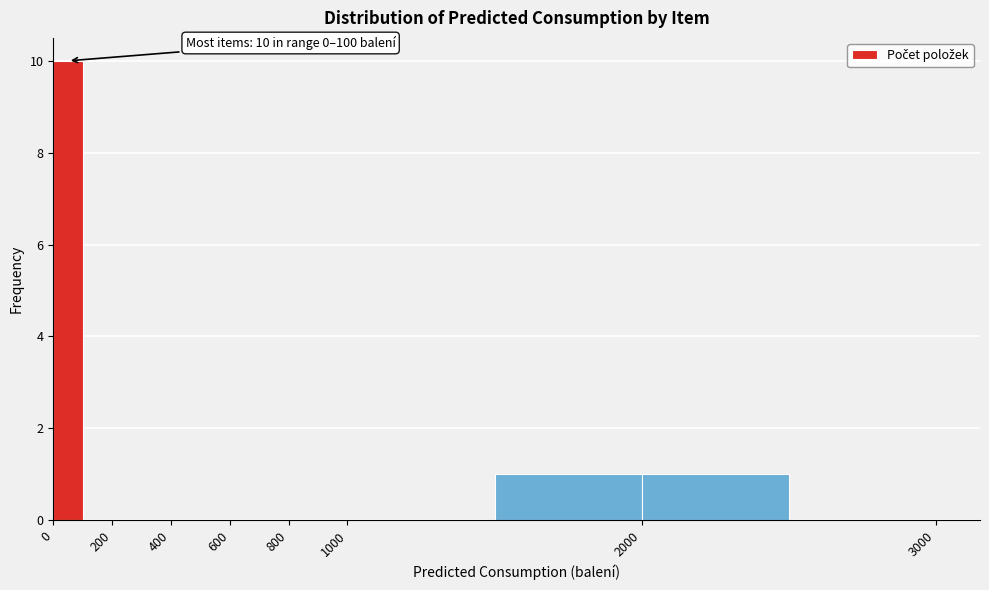

Over which range of the x-axis is the bar tallest?

0 to 100